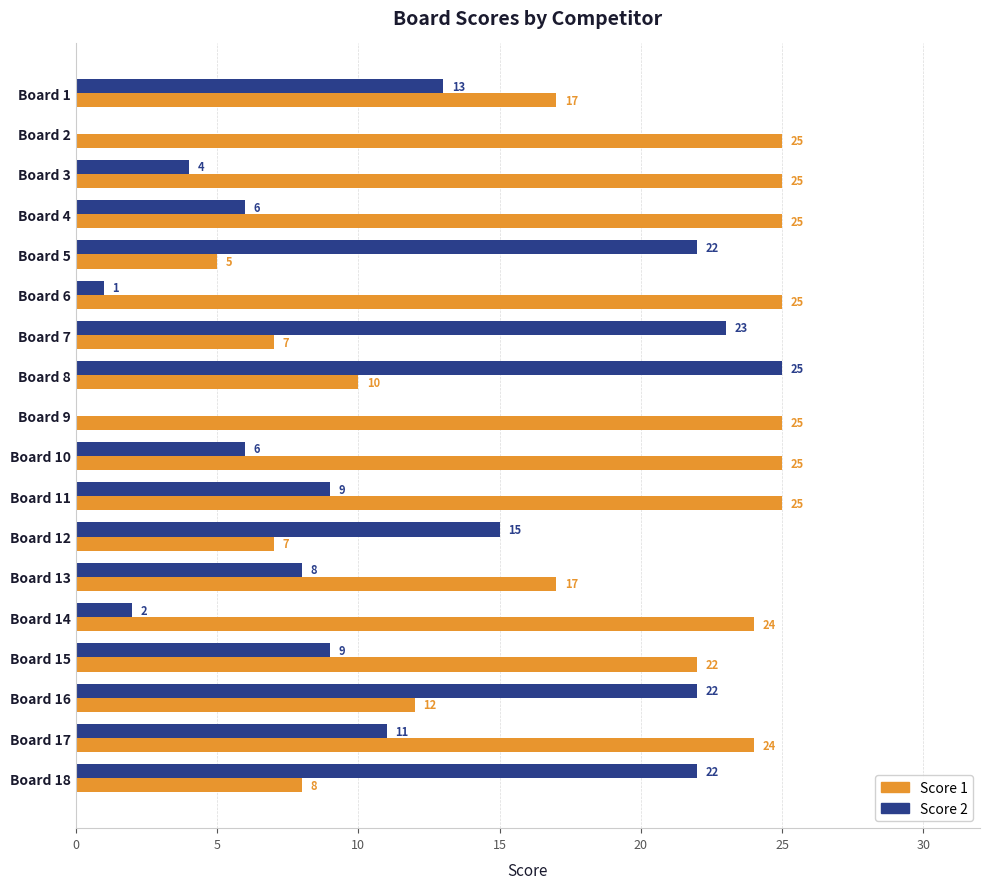

What is the average value of the Score 2 series?

11